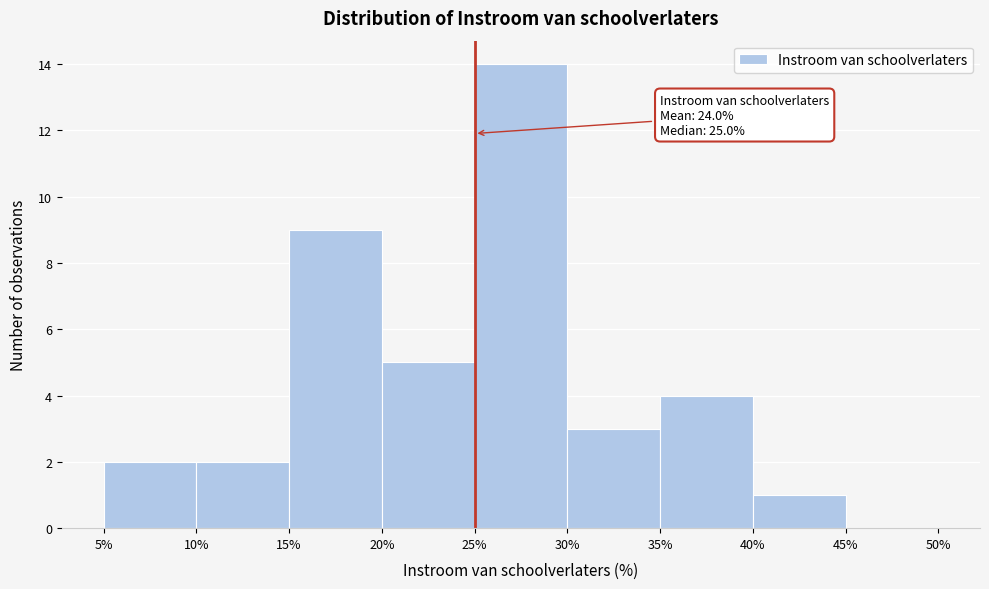

Which range on the x-axis has the tallest bar?

25% to 30%